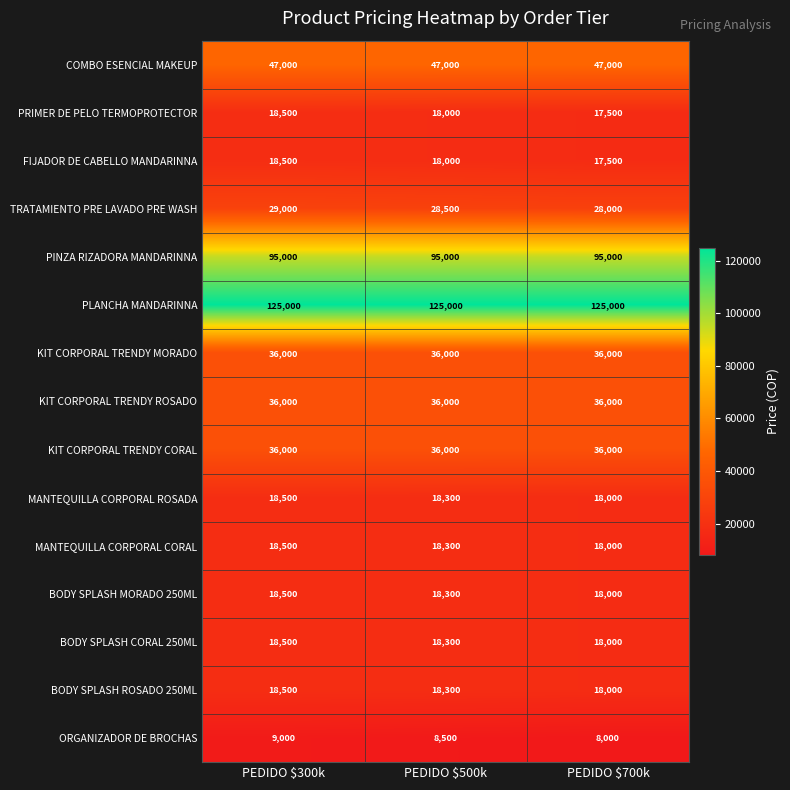

At which label does MANTEQUILLA CORPORAL CORAL first exceed 18300?

PEDIDO $300k